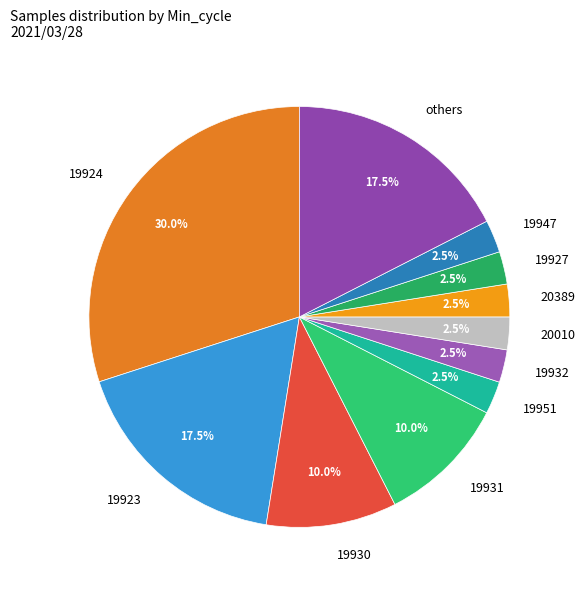

Which slice is the largest?

19924